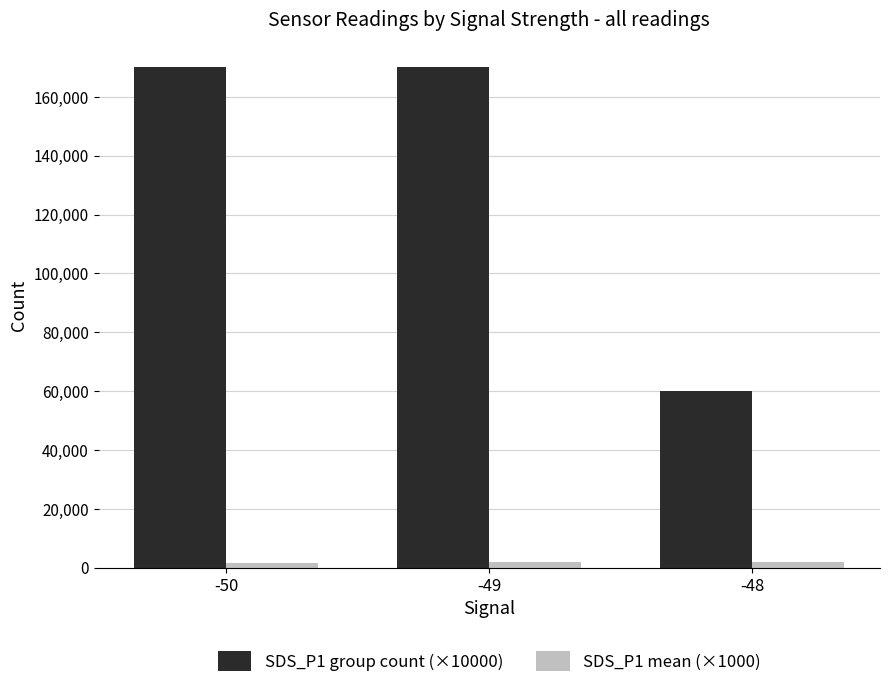

The value of SDS_P1 mean (×1000) at -49 is 1915.9. True or false?

True